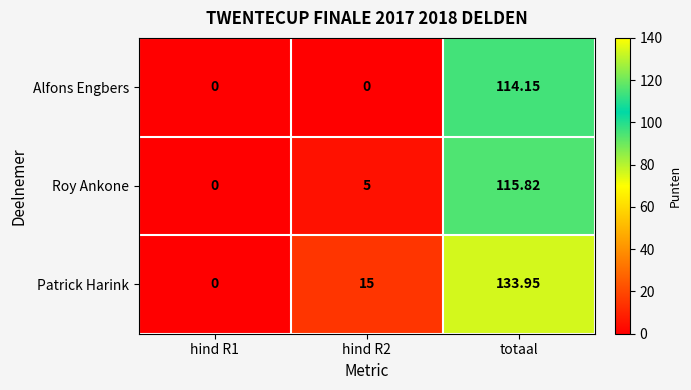

Which series has the widest spread of values?

Patrick Harink